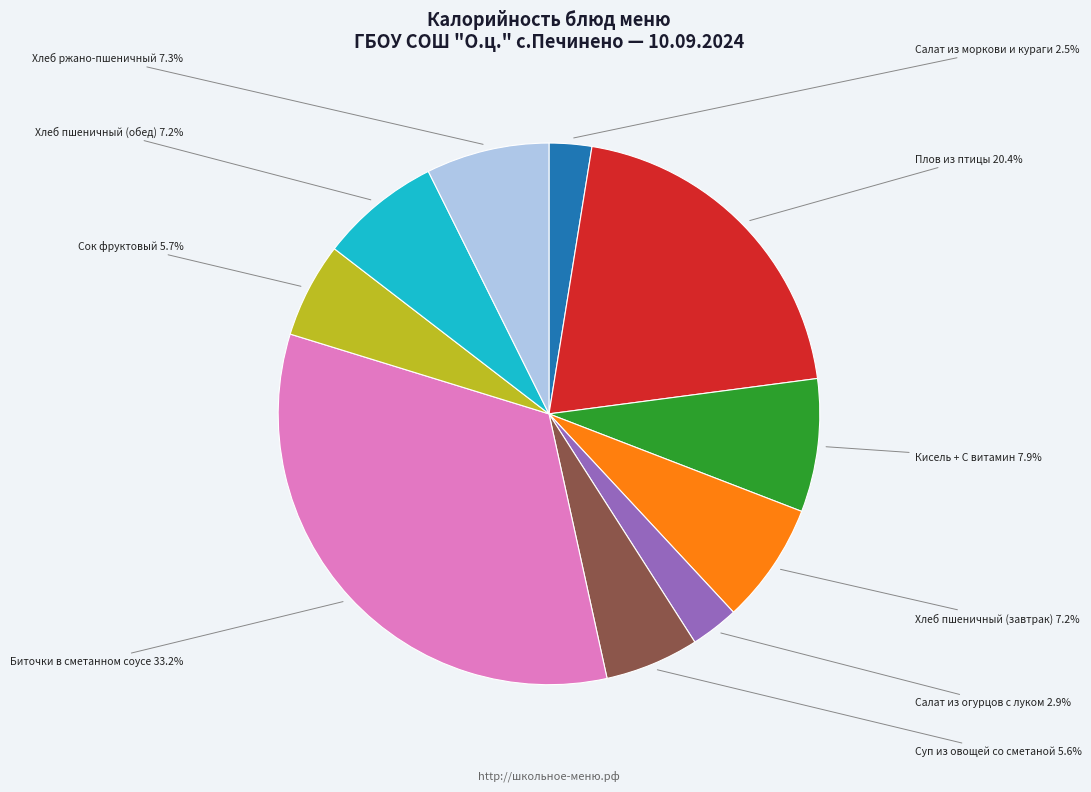

Is there any slice that represents more than half of the pie?

No